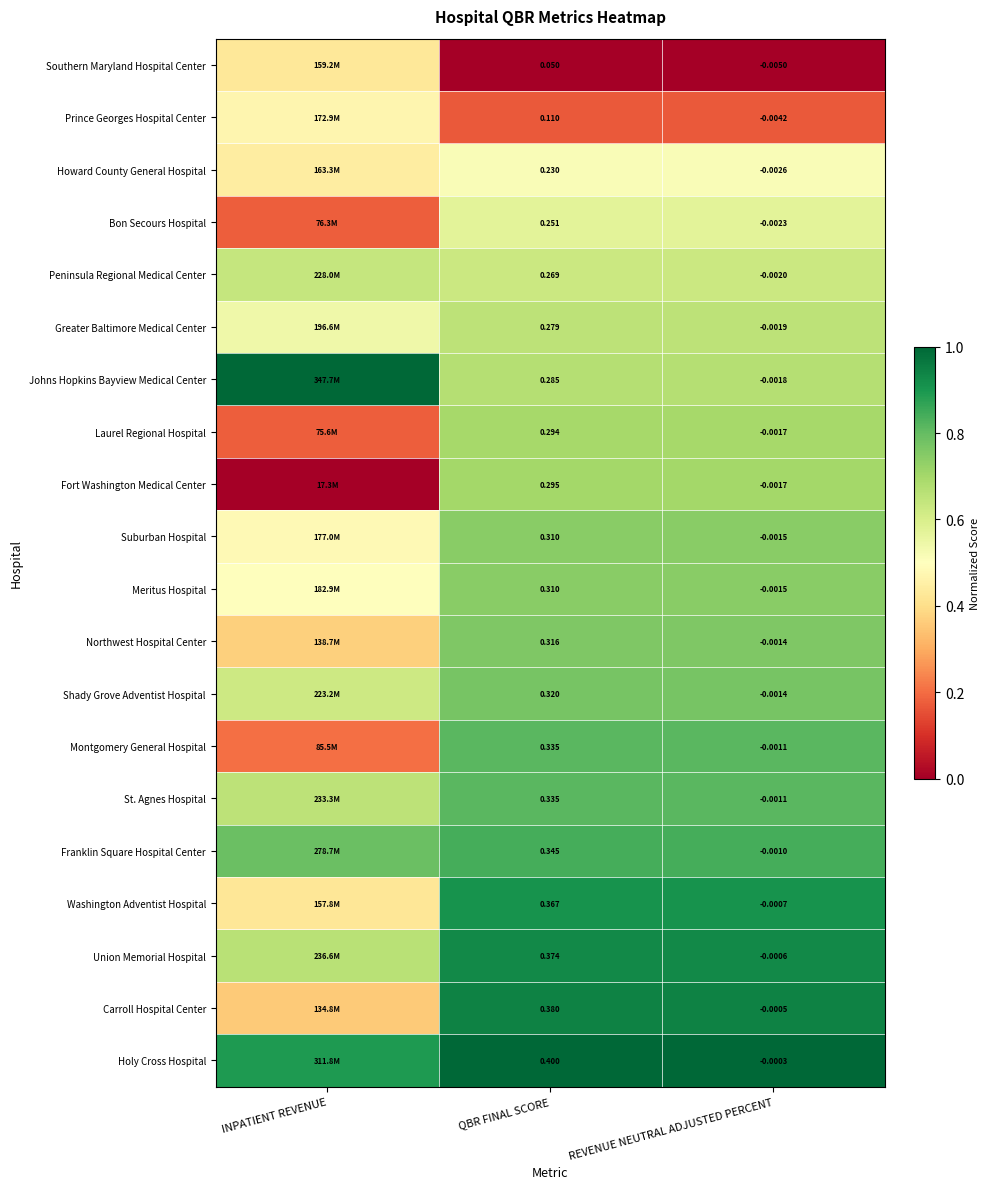

Between QBR FINAL SCORE and REVENUE NEUTRAL ADJUSTED PERCENT, which series saw the biggest shift?

Holy Cross Hospital